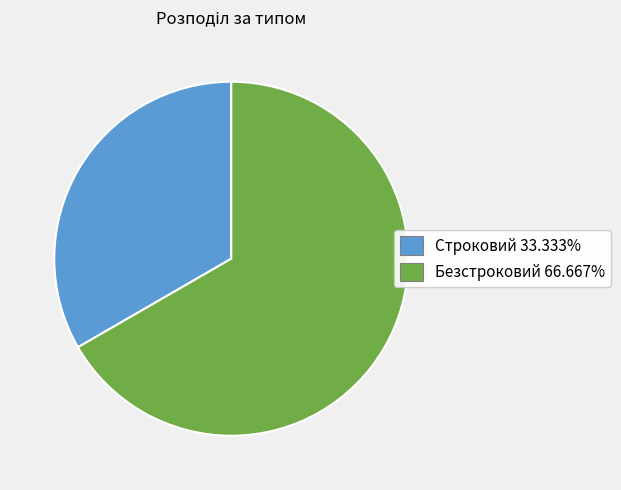

How many segments does this pie chart have?

2